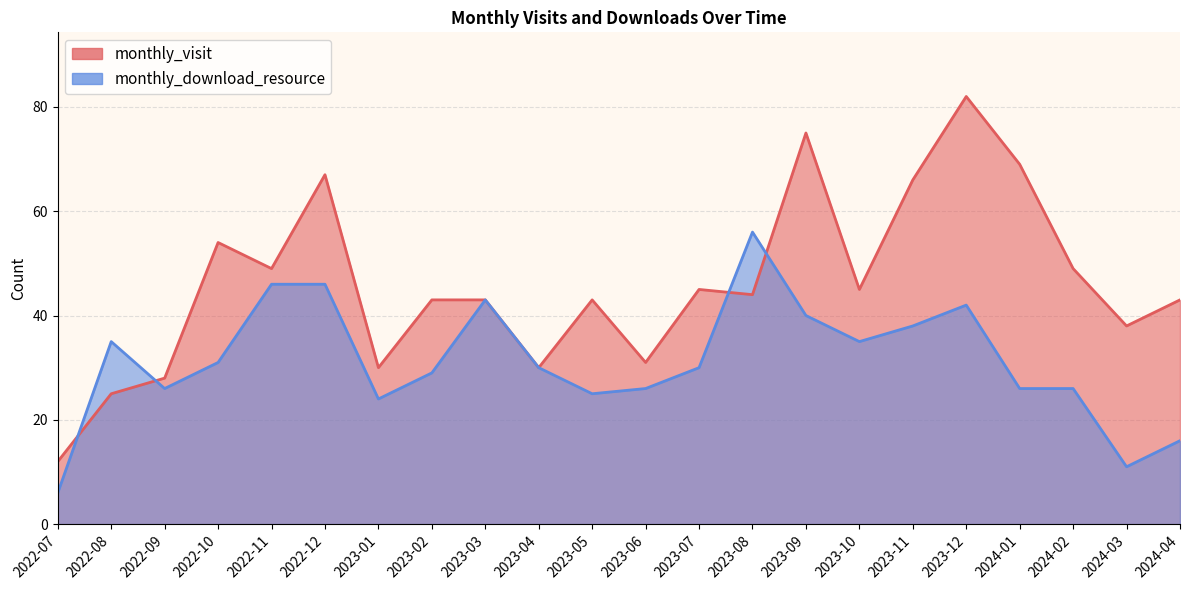

What position from the right is 2023-07?

10